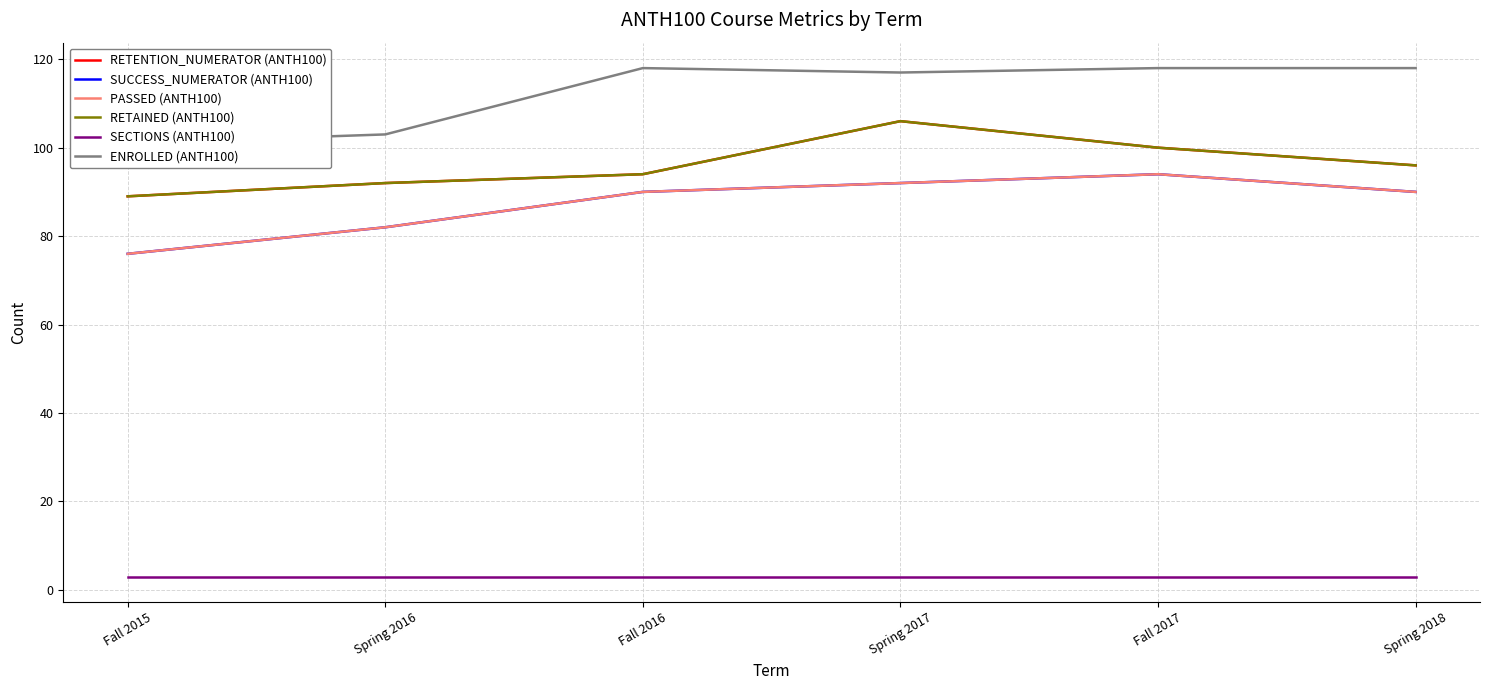

What position from the left is Fall 2016?

3